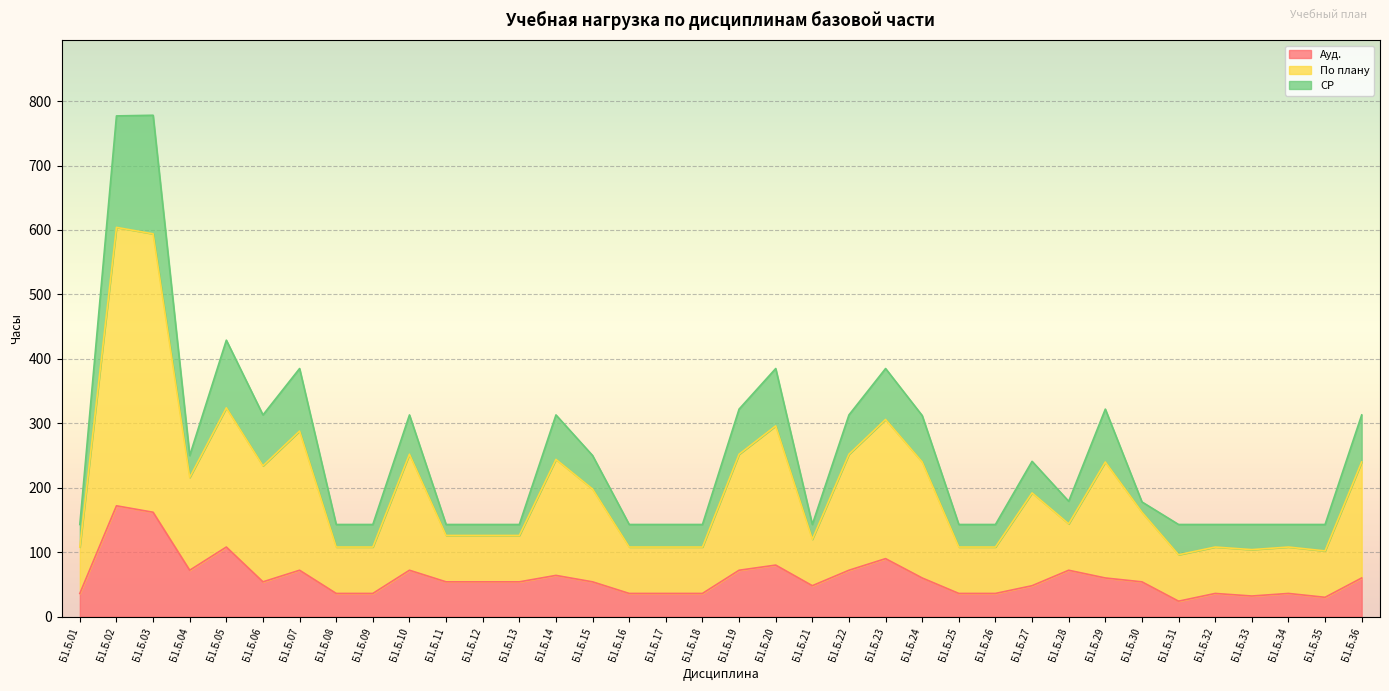

What is the total value across all series at Б1.Б.04?

250